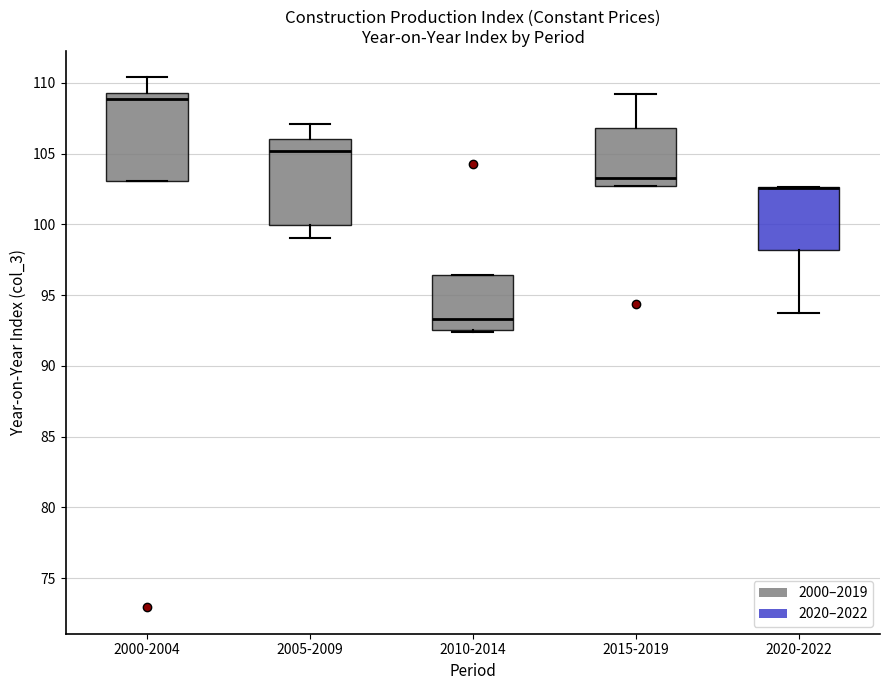

Reading left to right, read every box against the y-axis: the position of its median line, the range the box covers, and the ends of its whiskers. The values are not printed on the chart, so give them approximately, as read against the axis.

2000-2004: median 109.0, box 103.0 to 109.5, whiskers 103.0 to 110.5
2005-2009: median 105.0, box 100.0 to 106.0, whiskers 99.0 to 107.0
2010-2014: median 93.5, box 92.5 to 96.5, whiskers 92.5 to 96.5
2015-2019: median 103.5, box 102.5 to 107.0, whiskers 102.5 to 109.0
2020-2022: median 102.5 (drawn on the box's upper edge), box 98.0 to 102.5, whiskers 94.0 to 102.5